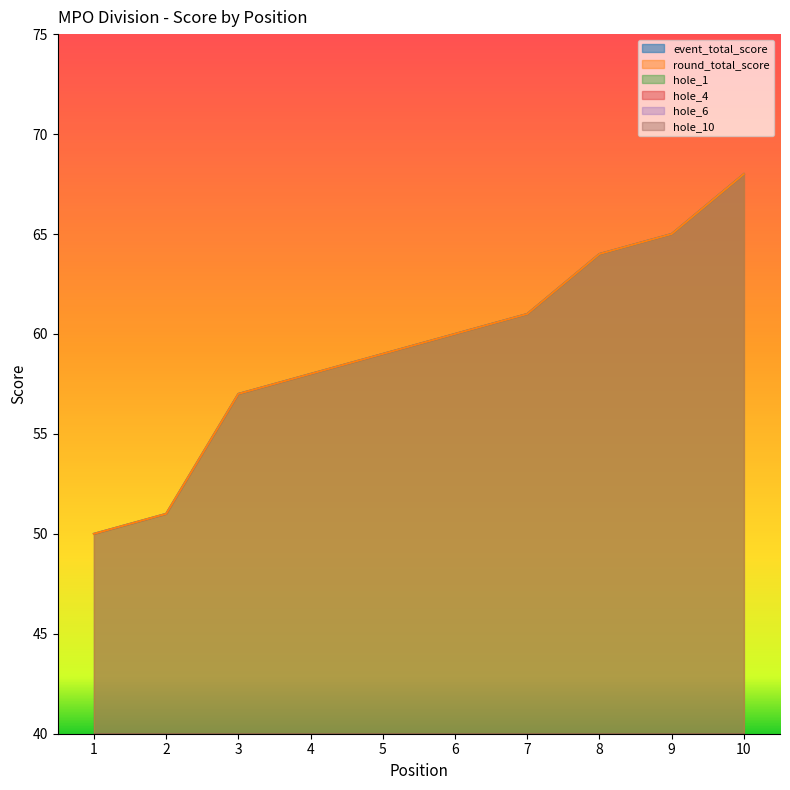

Is it true that round_total_score equals 97 at 3?

False